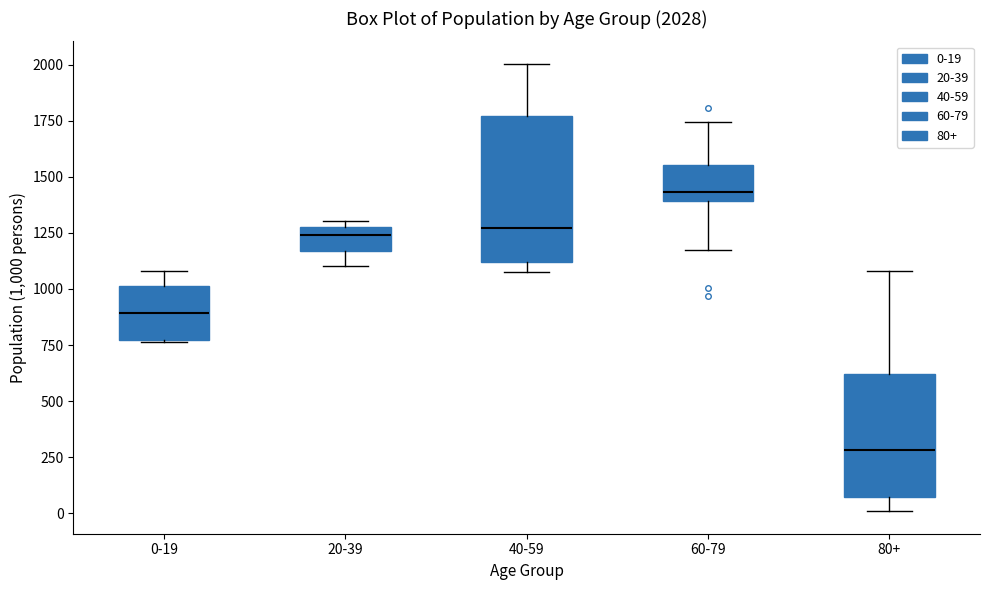

Which box has the lowest median line?

80+